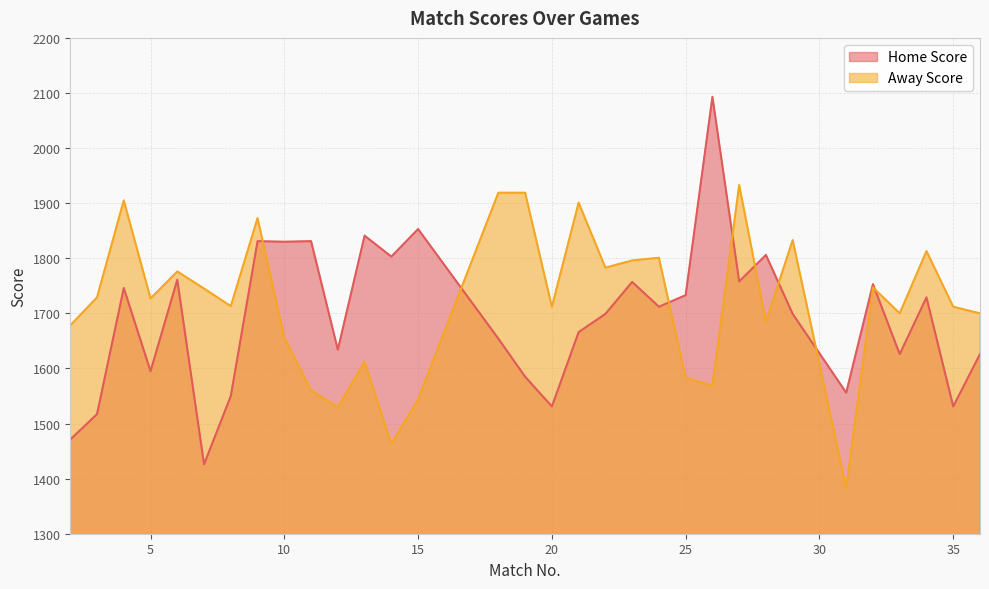

Which has a higher value, 34 or 21?

34